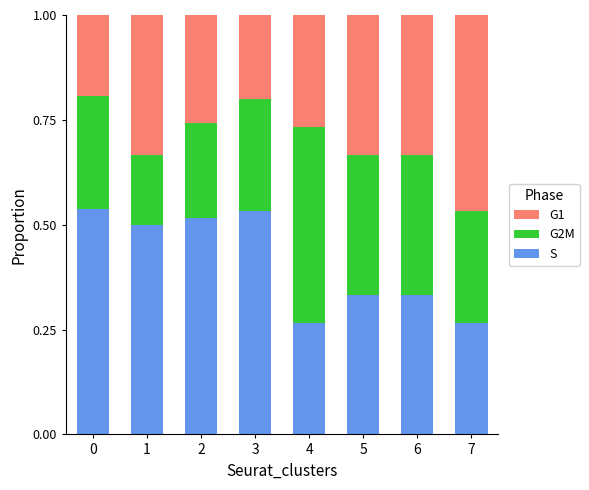

The value of S at 6 is 0.5. True or false?

False